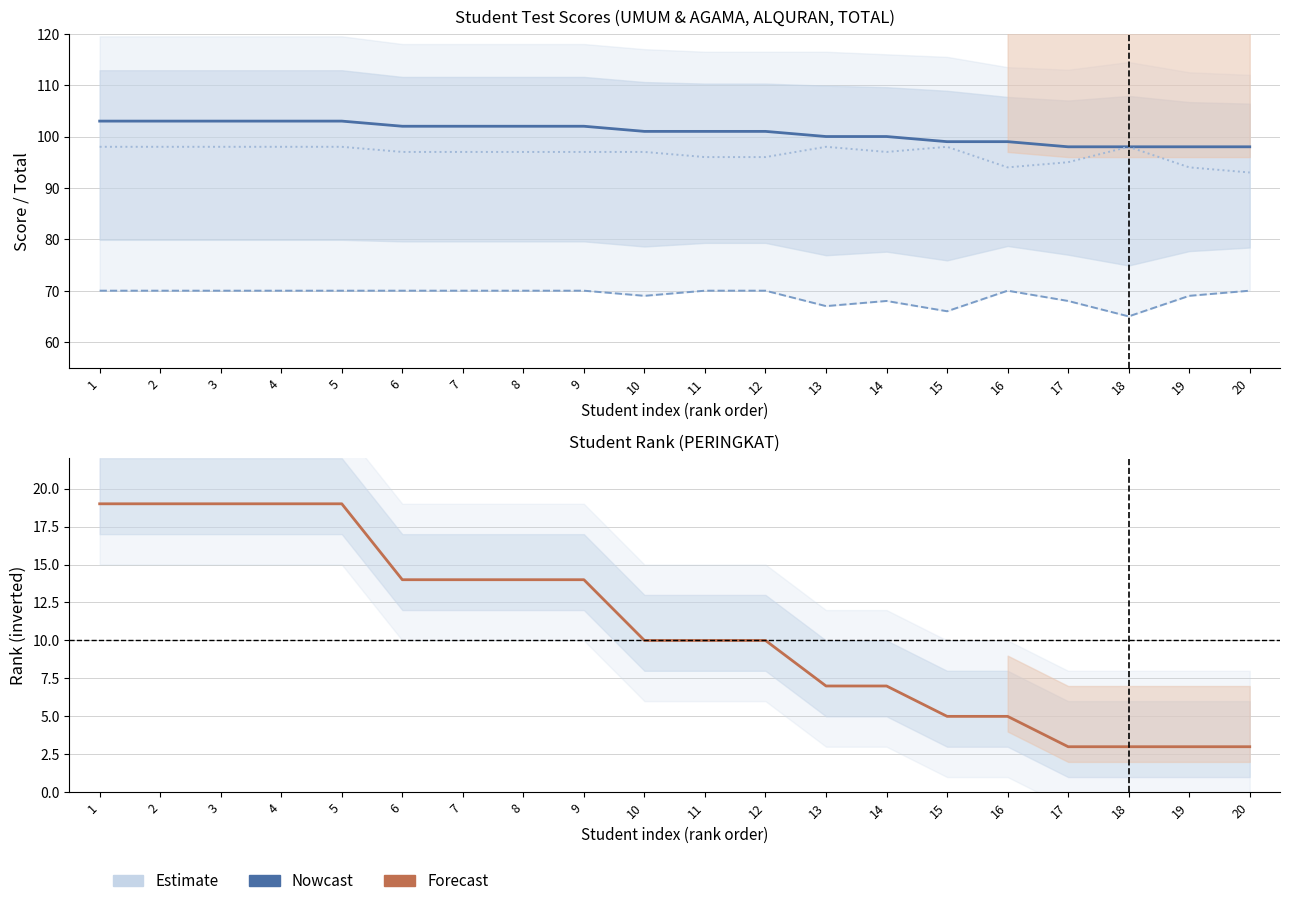

Which category has the lowest value in the UMUM & AGAMA series?

18